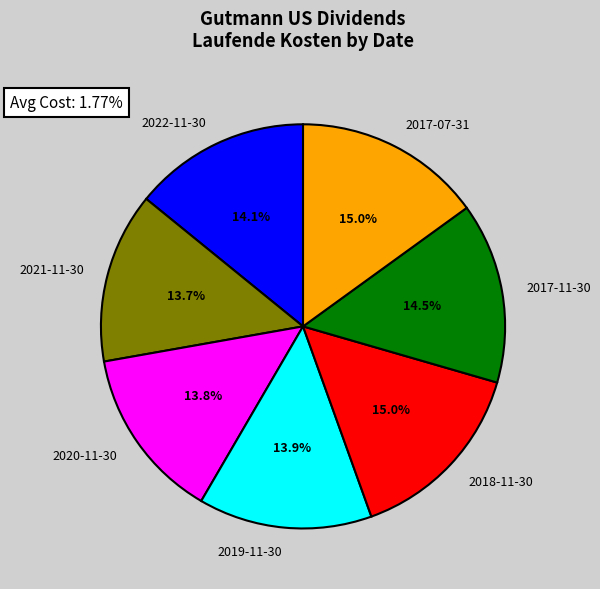

What is the total percentage of 2019-11-30 and 2022-11-30?

28.0%